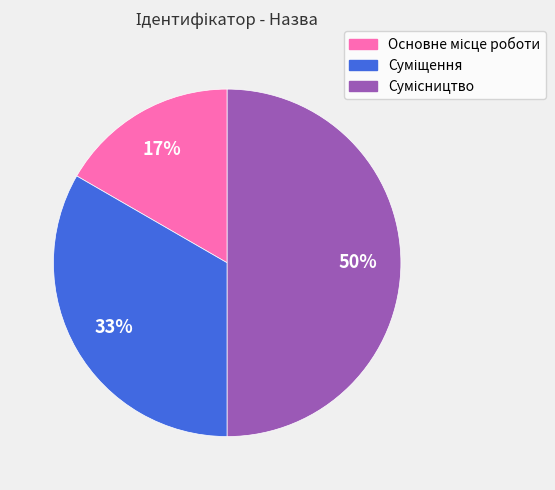

Count the number of slices in the pie.

3